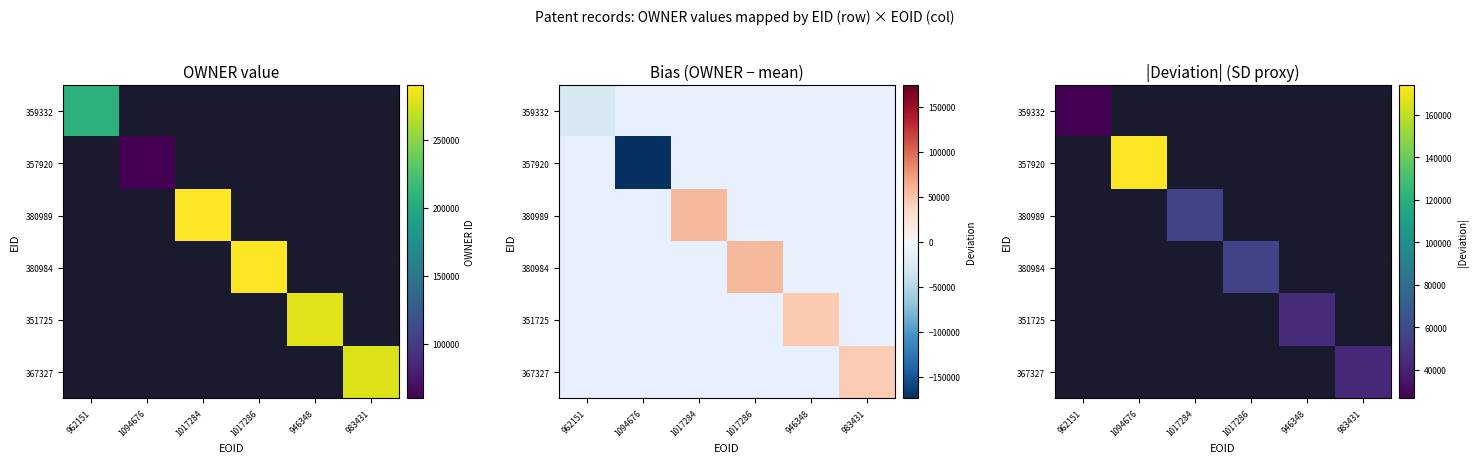

At how many categories does at least one series exceed 155235?

1